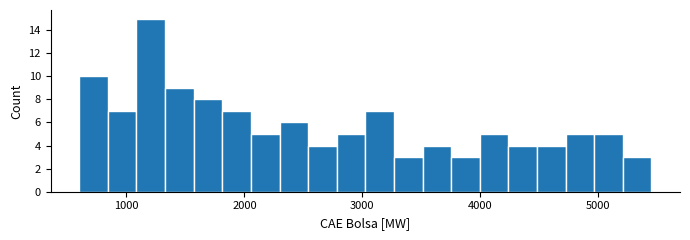

Around what value on the x-axis is the tallest bar? Give the approximate position of its centre, as read against the axis.

1200